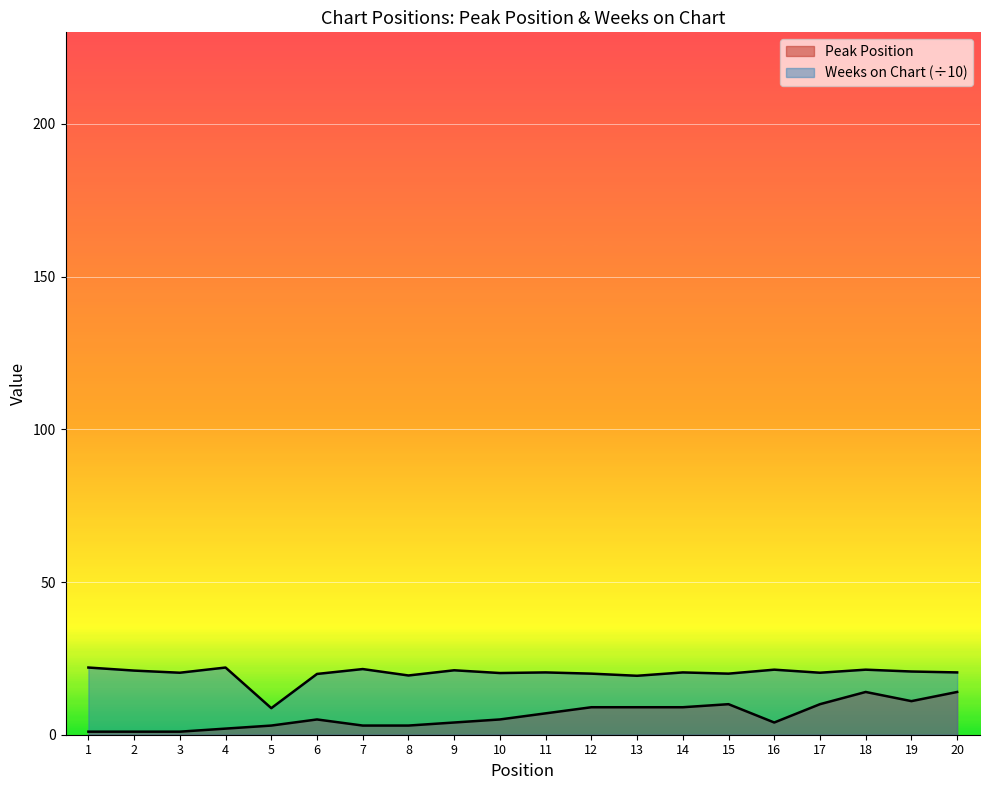

What is the highest value of the Weeks on Chart series?

22.0